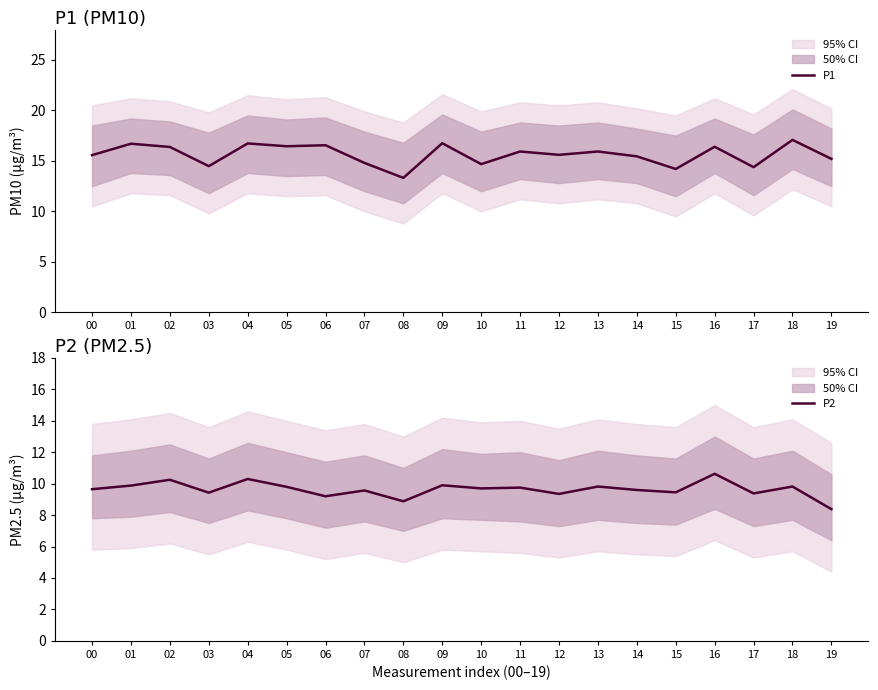

Rank the series at 13 from lowest to highest value.

P2, P1